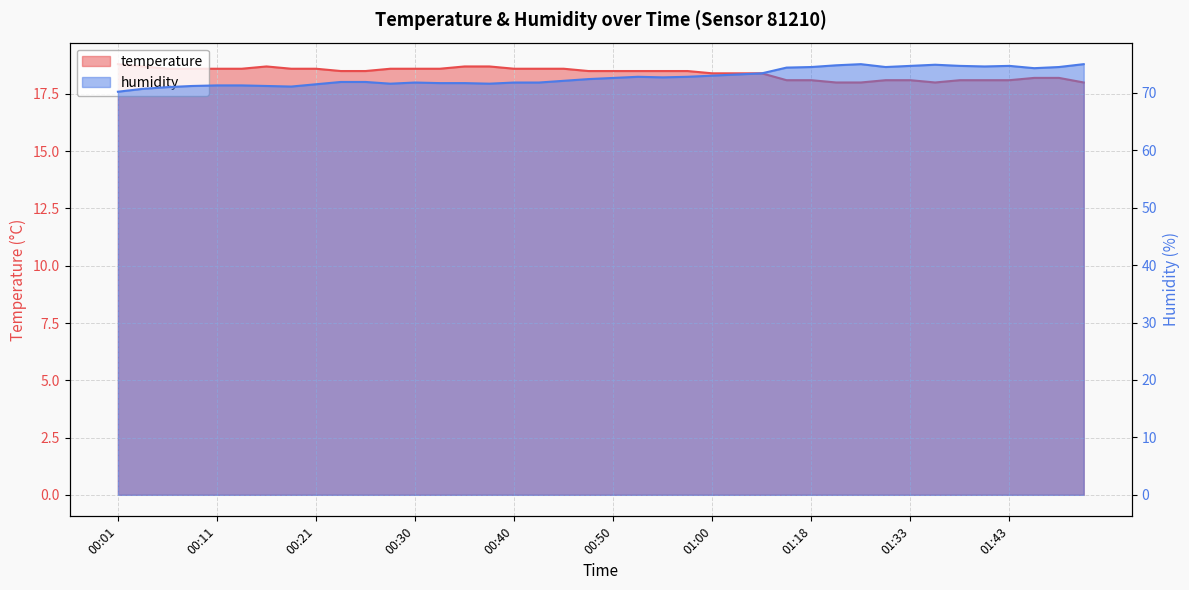

What is the approximate value of temperature at 00:35?

18.7